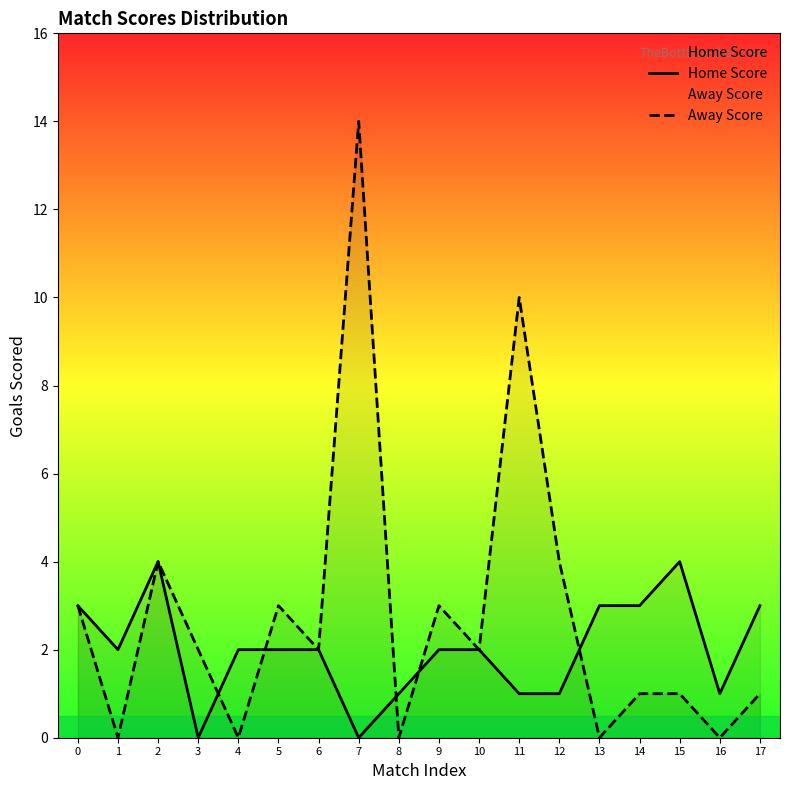

The value of Away Score at 13 is 0. True or false?

True